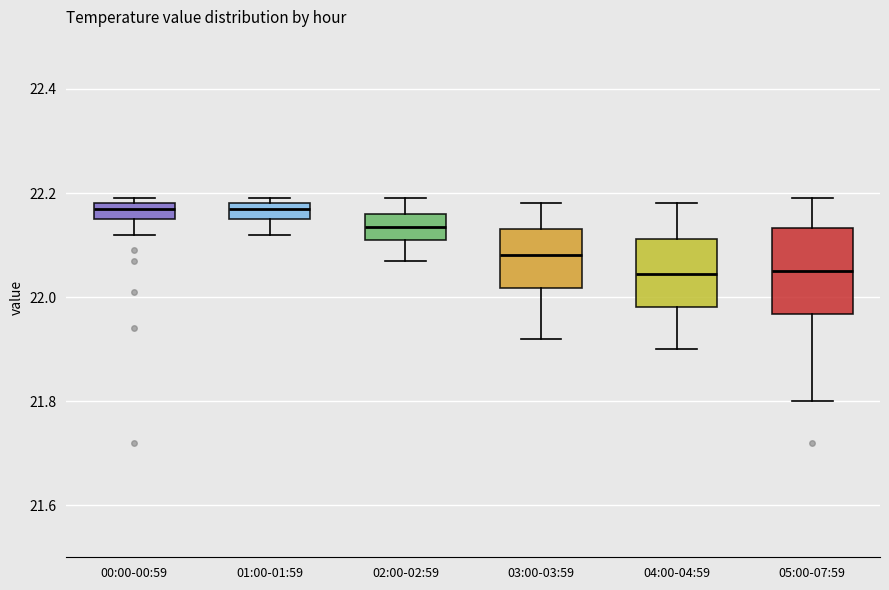

Where does the median line of the box for 05:00-07:59 sit on the y-axis? The values are not printed on the chart, so give them approximately, as read against the axis.

22.06